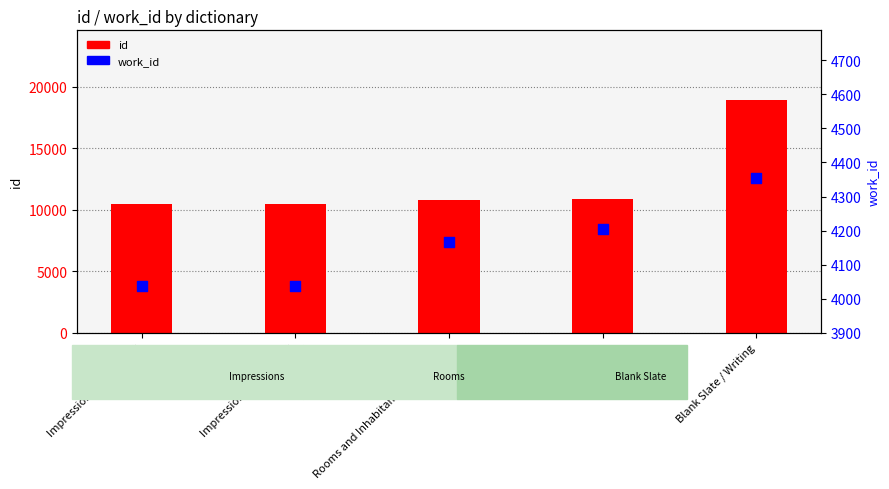

Which series contains the lowest Y value?

work_id